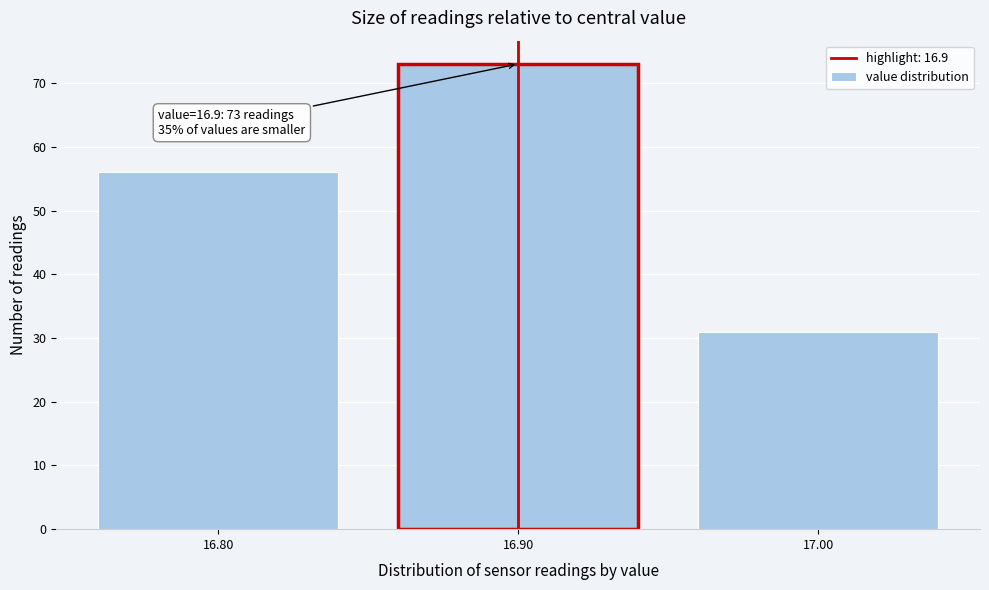

Over which range of the x-axis is the bar tallest?

16.85 to 16.95